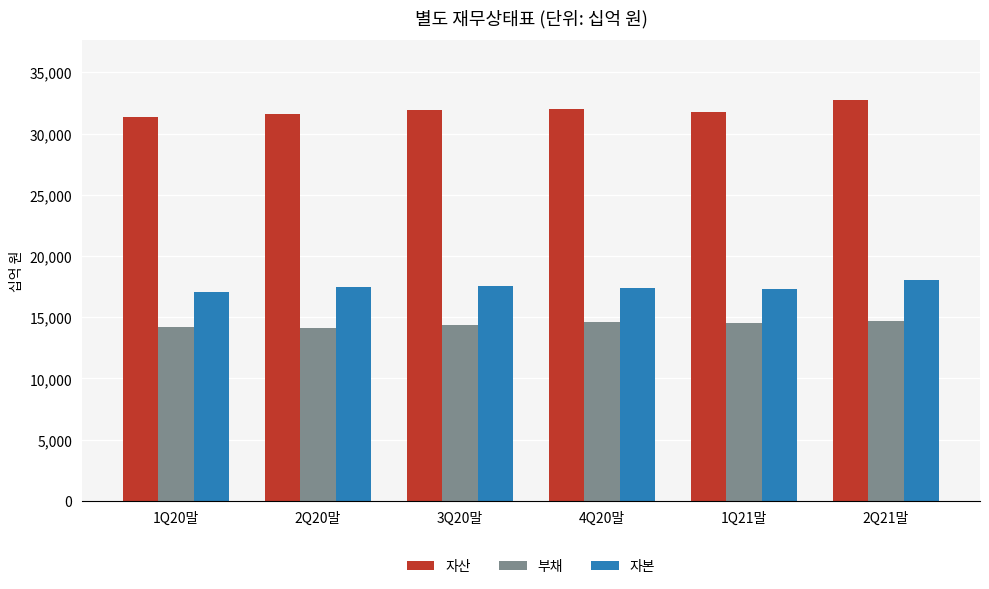

List the series in order of their overall mean, lowest first.

부채, 자본, 자산